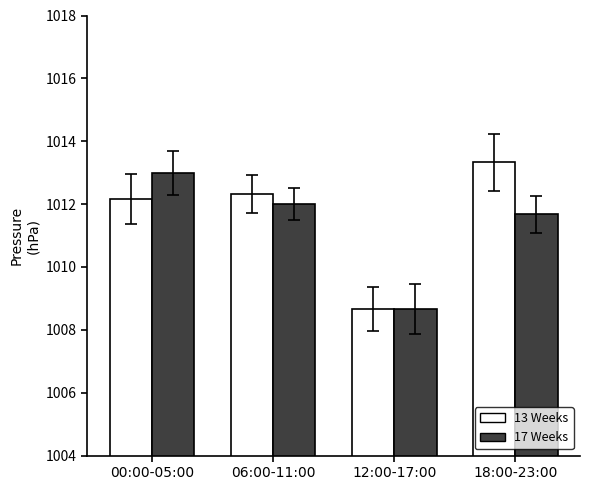

Rank the categories by 13 Weeks value from lowest to highest.

12:00-17:00, 00:00-05:00, 06:00-11:00, 18:00-23:00